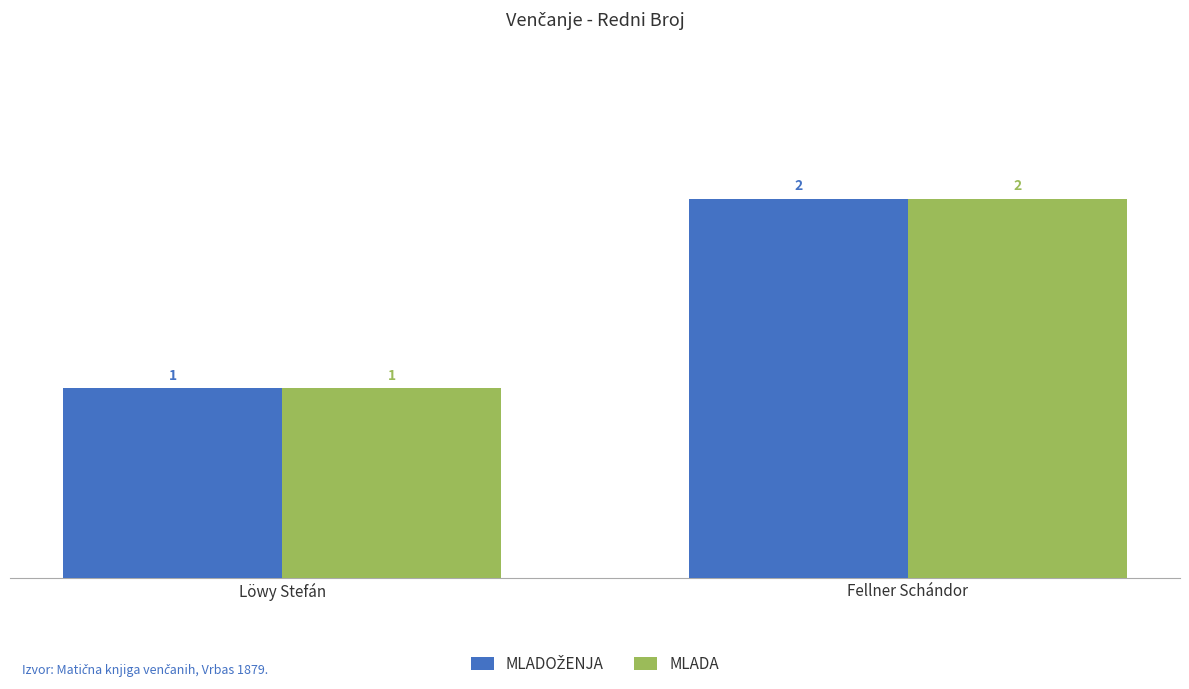

What is the label of the 2nd bar from the left?

Fellner Schándor